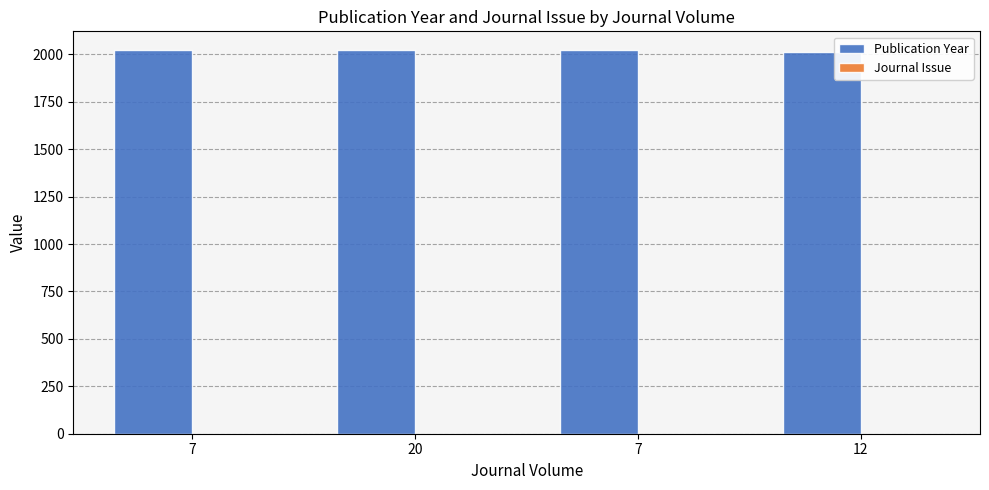

Reading right to left, extract all data points from this chart.

Publication Year: 12=2012	7=2020	20=2020	7=2020
Journal Issue: 12=1	7=1	20=1	7=1